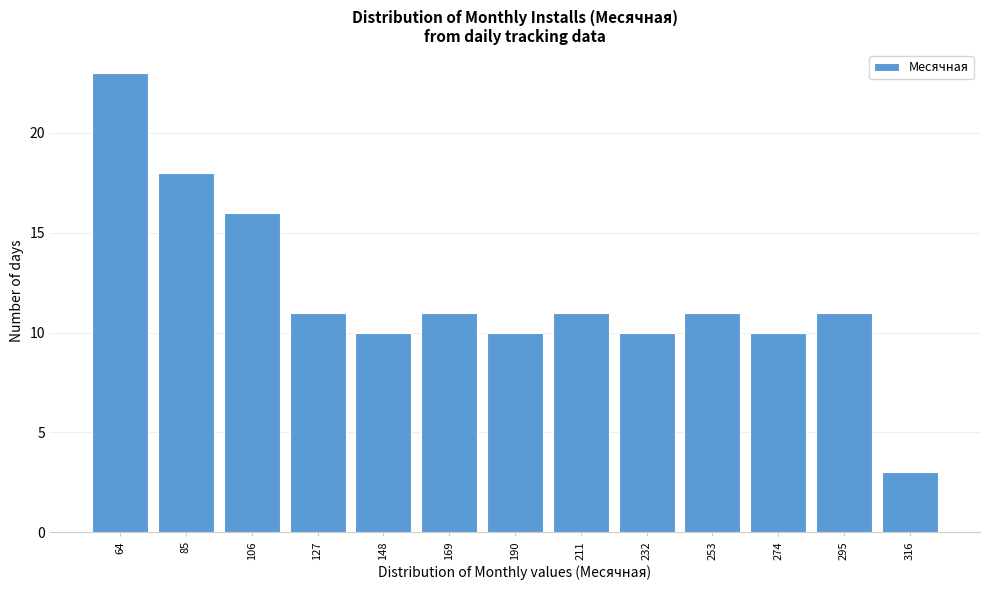

Reading left to right, extract all data points from this chart.

64=23	85=18	106=16	127=11	148=10	169=11	190=10	211=11	232=10	253=11	274=10	295=11	316=3